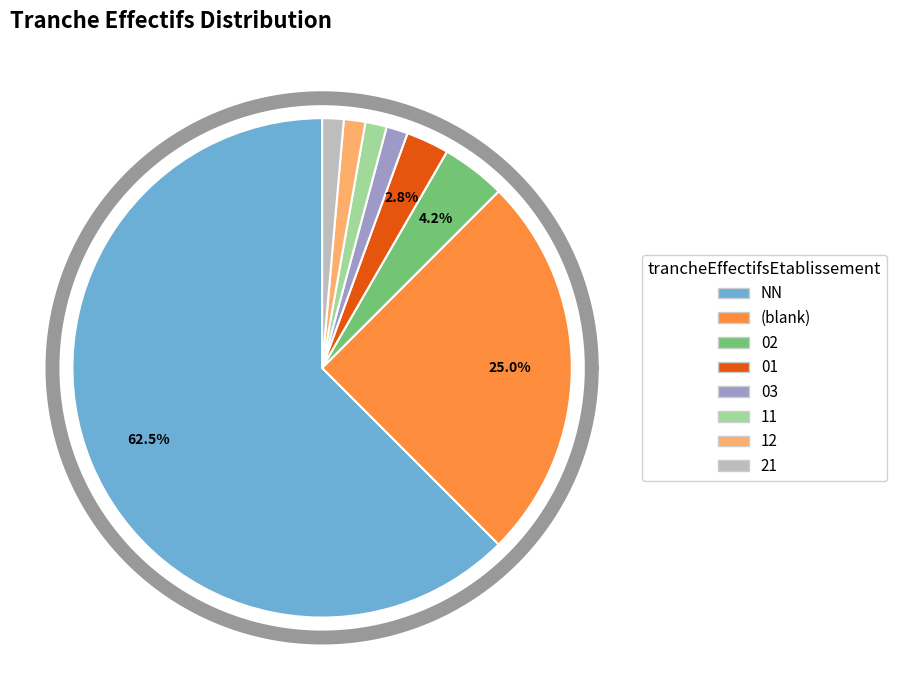

How many slices are in this pie chart?

8